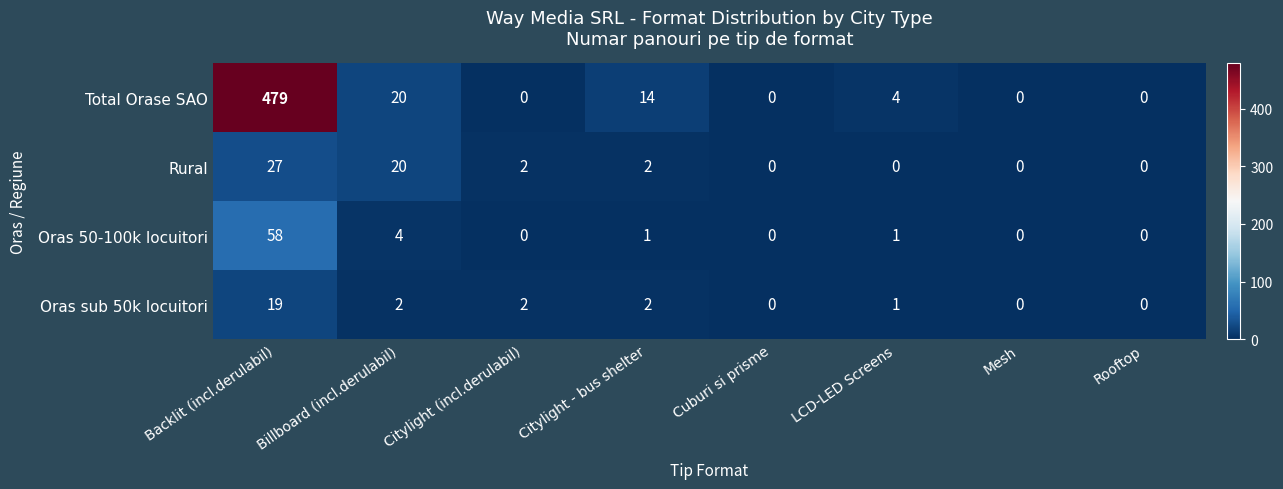

What is the total value across all series at Citylight - bus shelter?

19